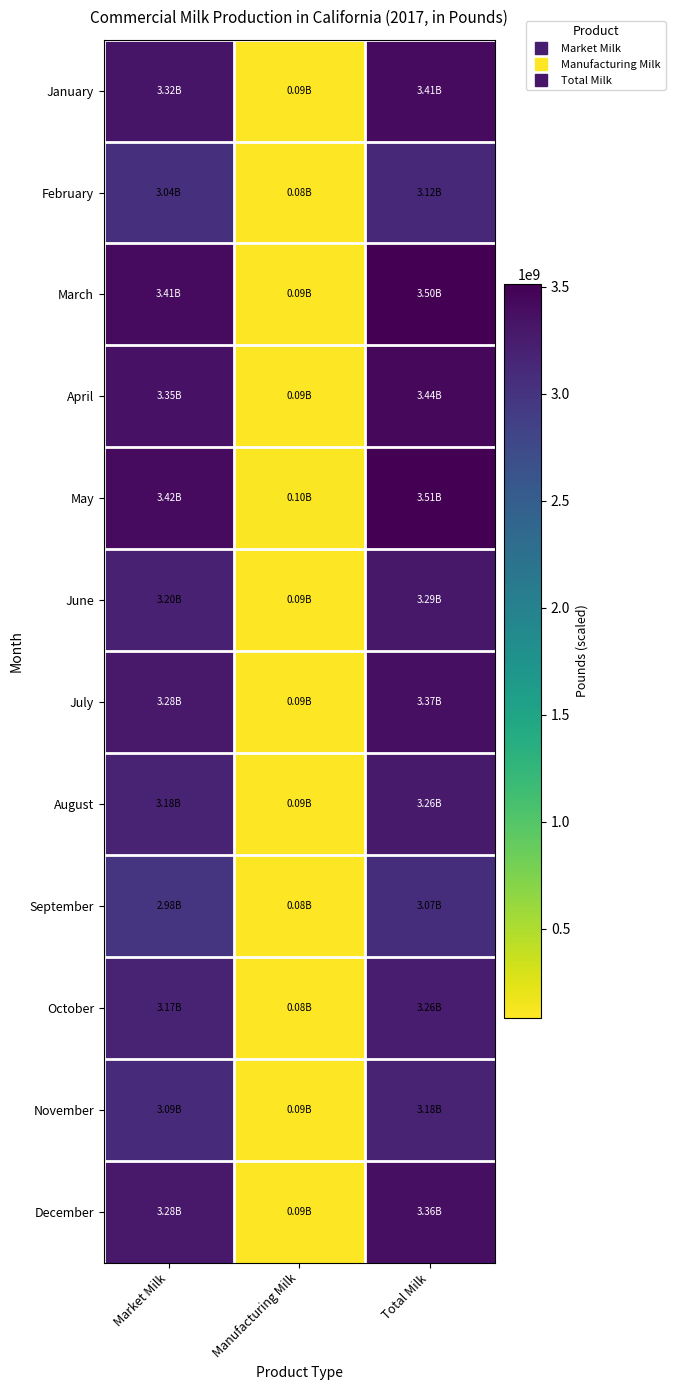

Which label corresponds to the largest value in the chart?

Total Milk